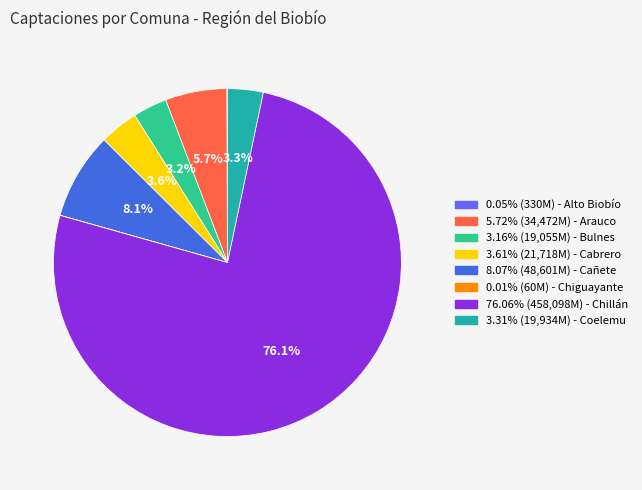

How many slices are in this pie chart?

8